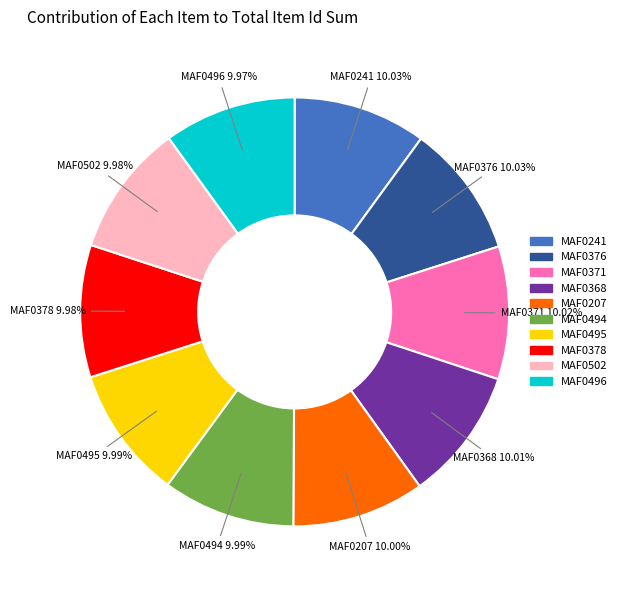

Count the number of slices in the pie.

10